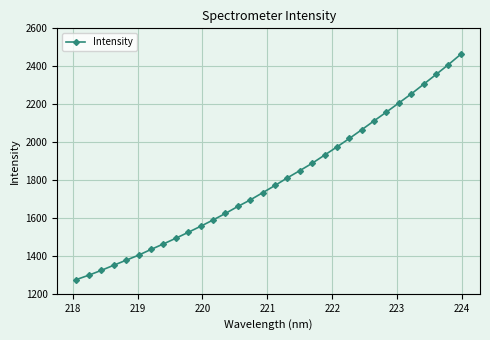

Reading left to right, transcribe all the data shown in this chart.

1275.3	1298.3	1323.7	1350.6	1377.1	1403.7	1433.8	1462.8	1492.8	1524.1	1555.9	1589.1	1623.7	1660.5	1694.7	1732.8	1771.2	1811.5	1849.4	1888.3	1931.4	1974.4	2019.1	2065.2	2112.2	2158.7	2206.4	2254.1	2305.2	2356.7	2408.7	2463.3